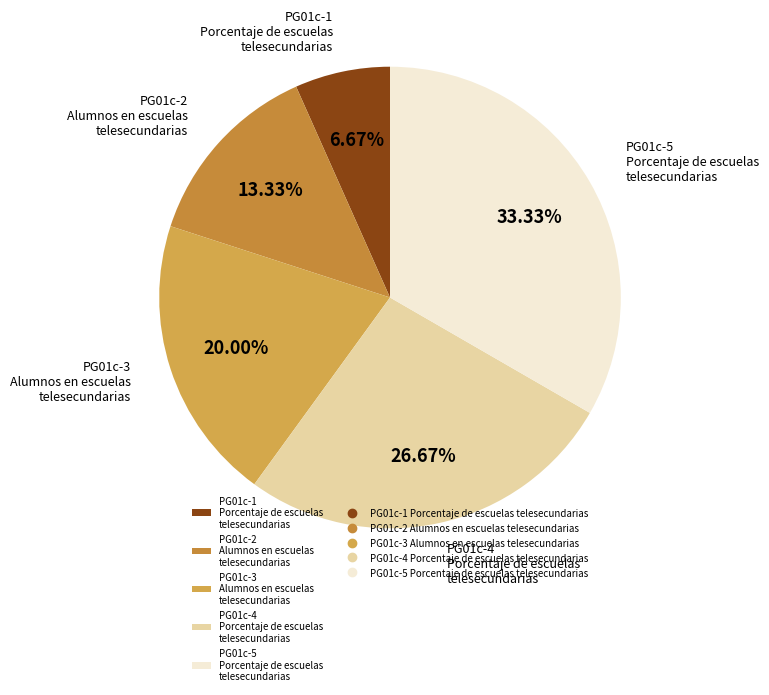

To the nearest percent, what is the difference between the PG01c-2 Alumnos en escuelas telesecundarias and PG01c-5 Porcentaje de escuelas telesecundarias slice percentages?

20%